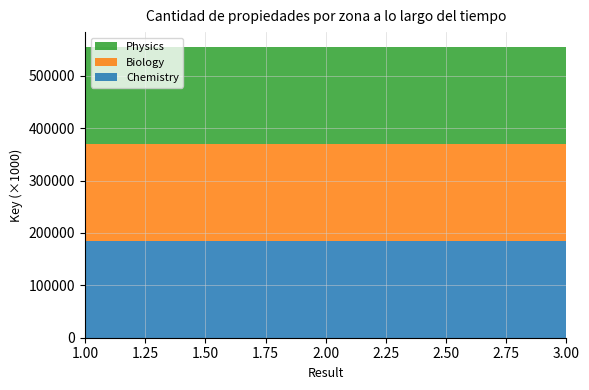

Reading left to right, list all the values displayed in this chart.

Physics: 185204397	185204397	185204397
Biology: 185204546	185204546	185204546
Chemistry: 185204323	185204323	185204323